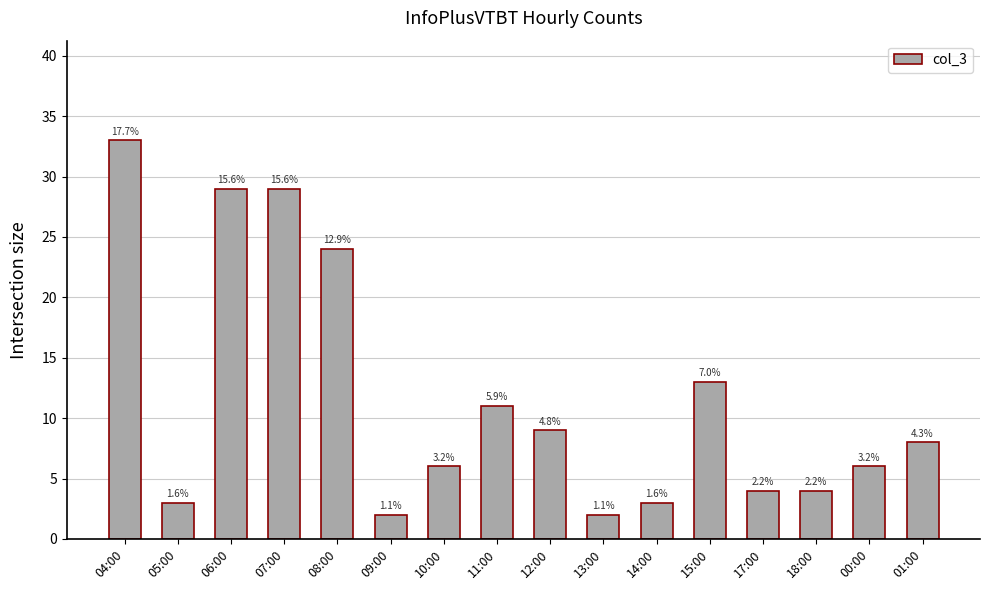

The value at 08:00 is 10. True or false?

False